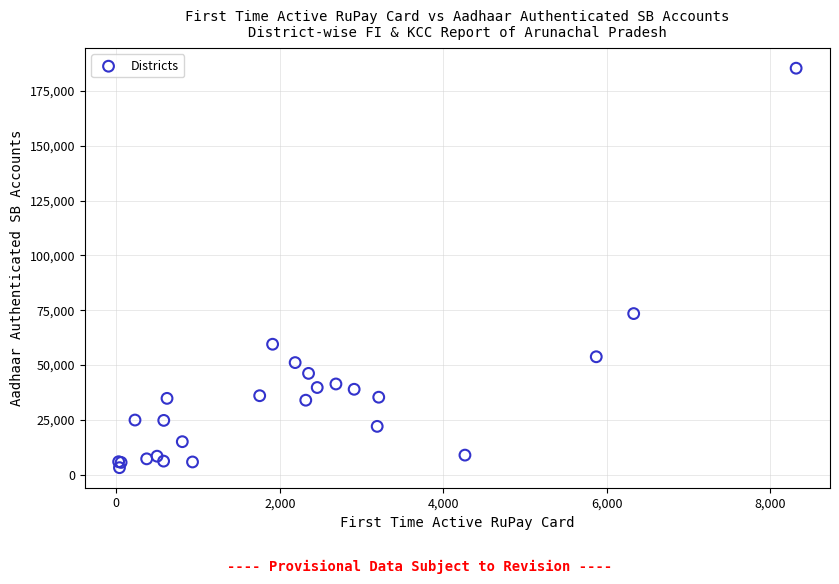

What Y value in the scatter plot is closest to 94300?

73476